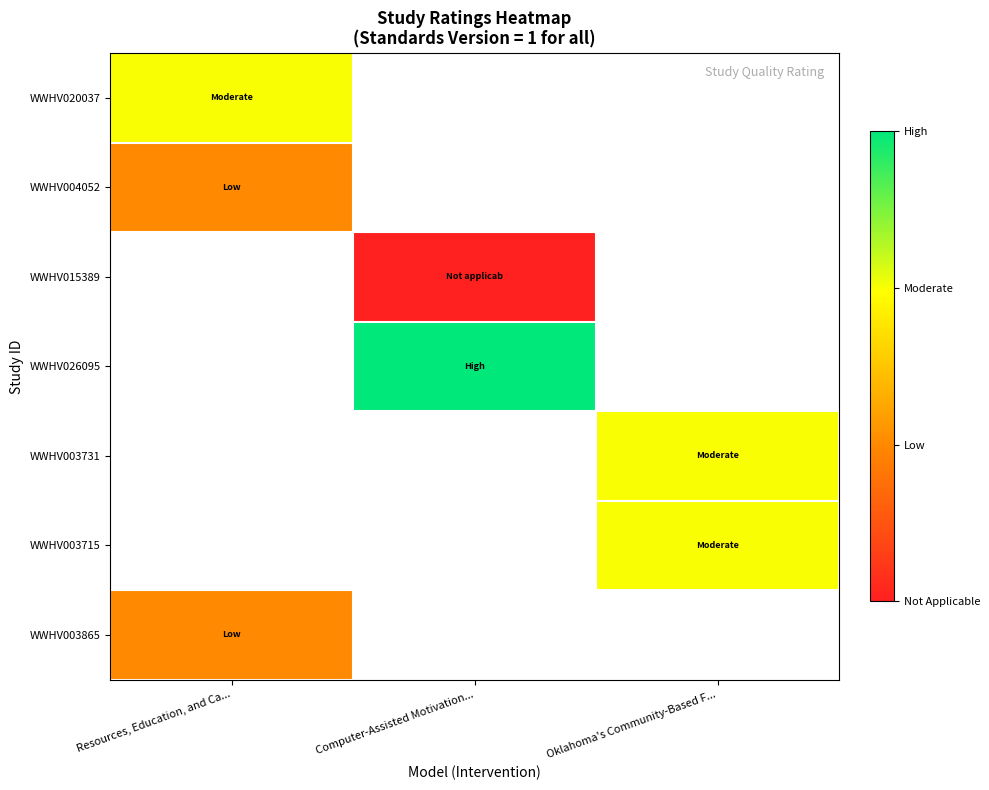

Rank the categories by WWHV003865 value from highest to lowest.

Resources, Education, and Ca..., Computer-Assisted Motivation..., Oklahoma's Community-Based F...